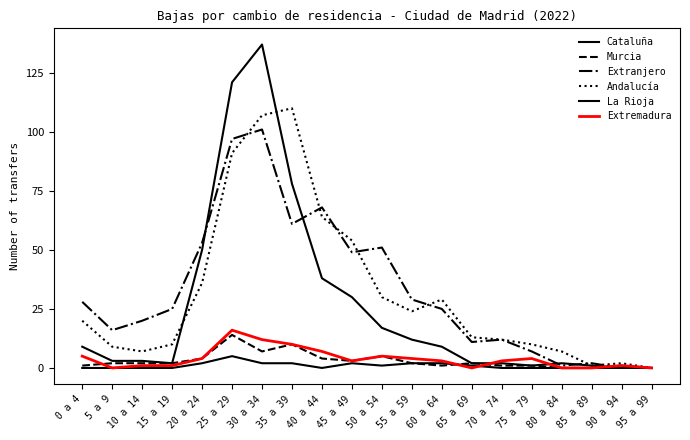

What is the total value across all series at 30 a 34?

366